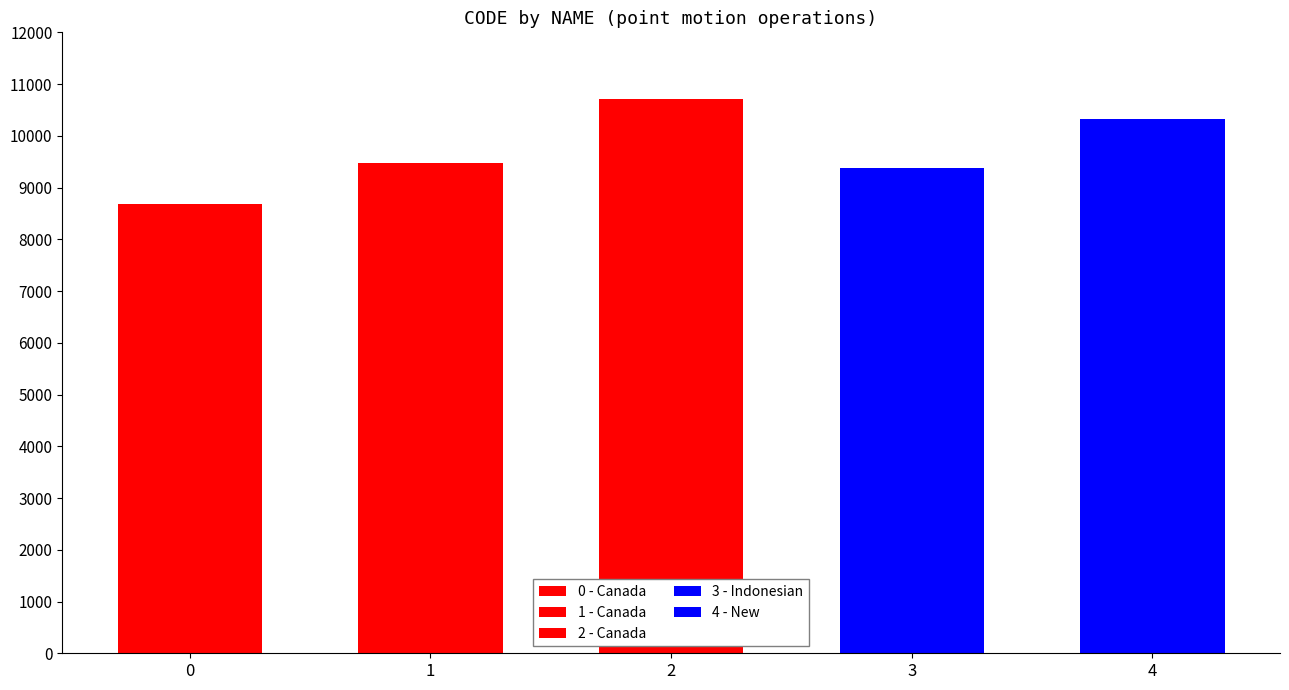

What is the maximum value shown in the chart?

10707